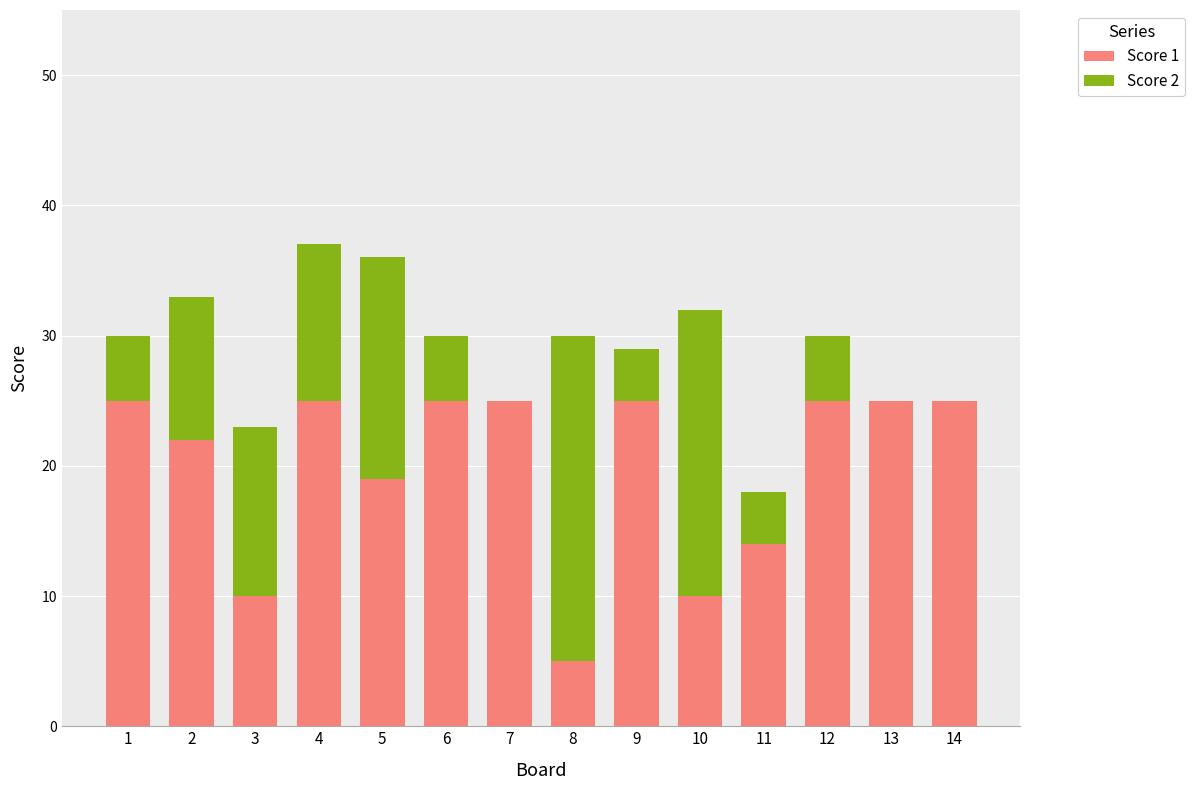

What is the maximum value for Score 1?

25